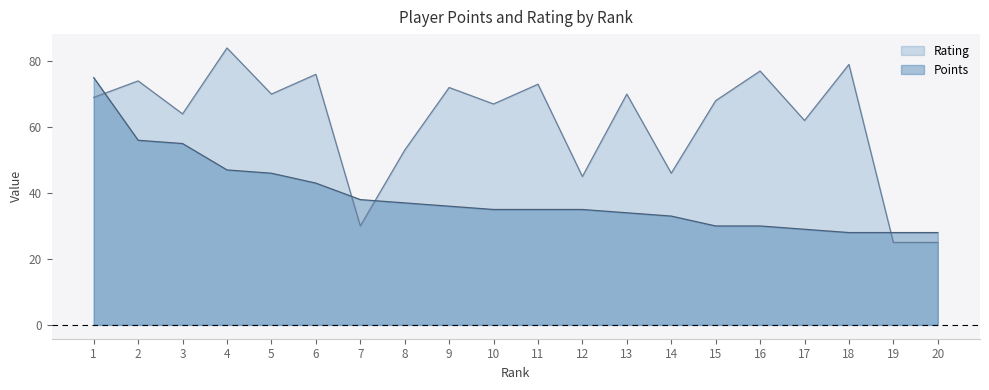

What is the value of the Rating point at the 8th from the left?

53